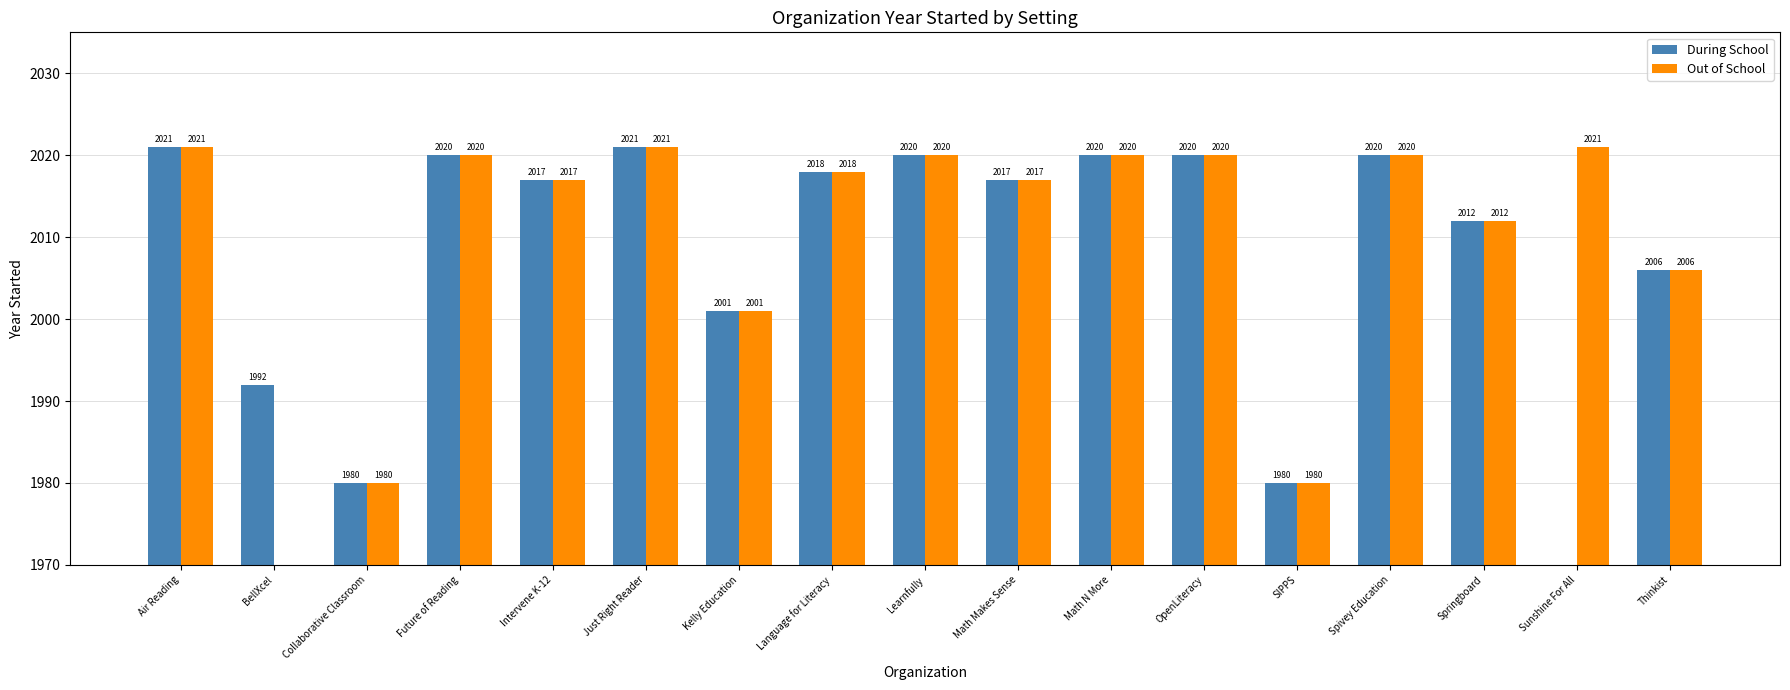

Is it true that During School equals 3264 at BellXcel?

False